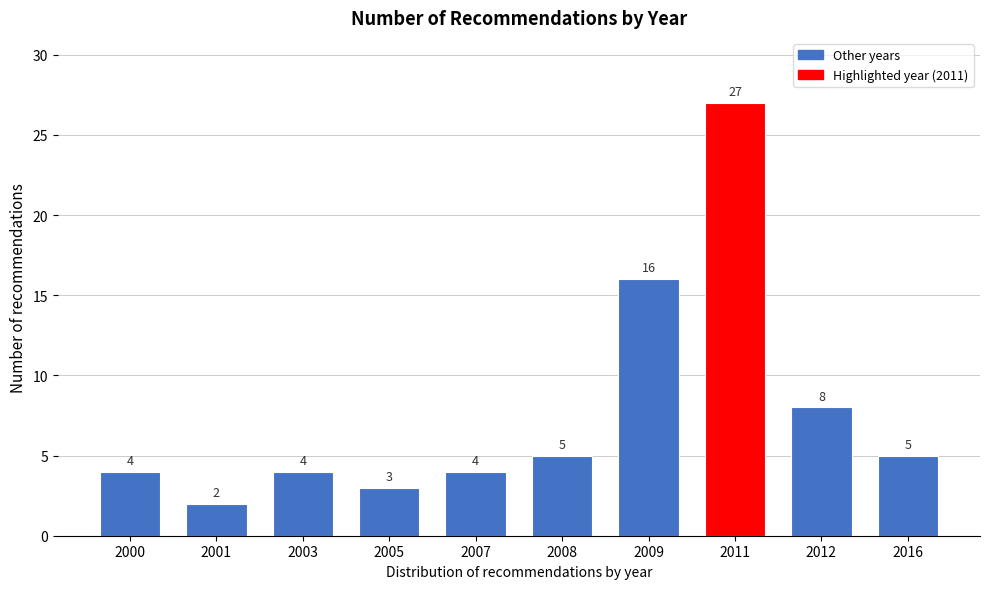

Reading right to left, transcribe all the data shown in this chart.

2016=5	2012=8	2011=27	2009=16	2008=5	2007=4	2005=3	2003=4	2001=2	2000=4